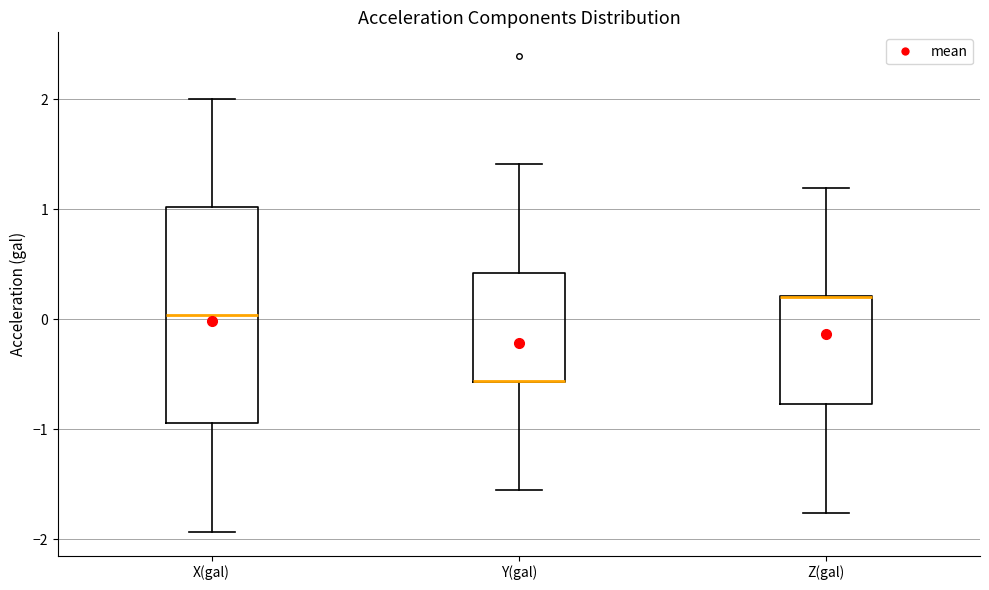

Where does the upper whisker of the box for Z(gal) end on the y-axis? The values are not printed on the chart, so give them approximately, as read against the axis.

1.2